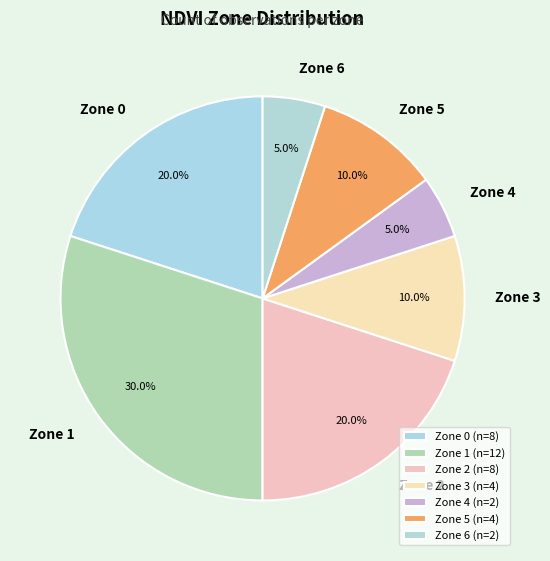

Is the sum of Zone 1 and Zone 4 greater than half?

No